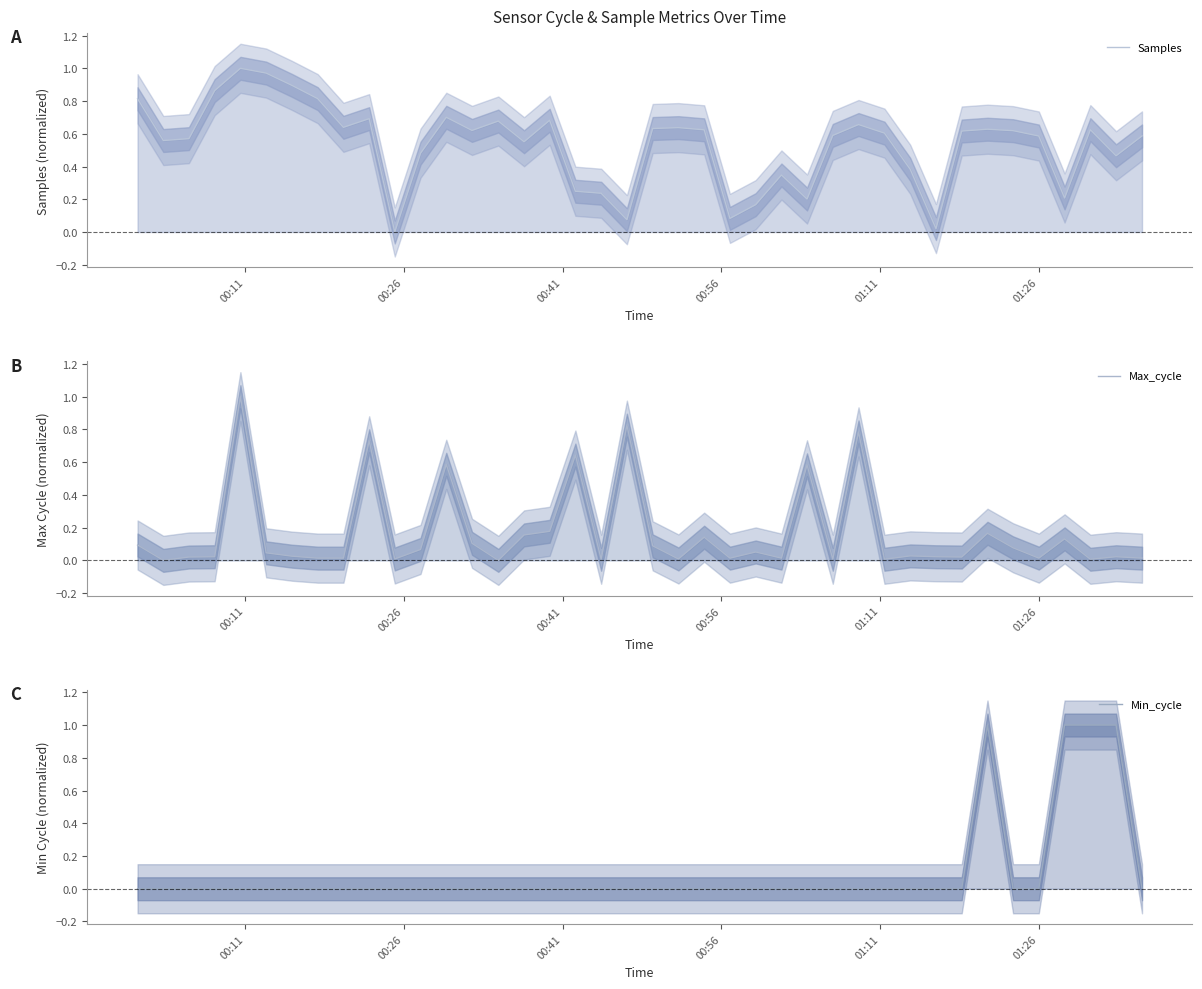

Which series has the largest range (max minus min)?

Samples